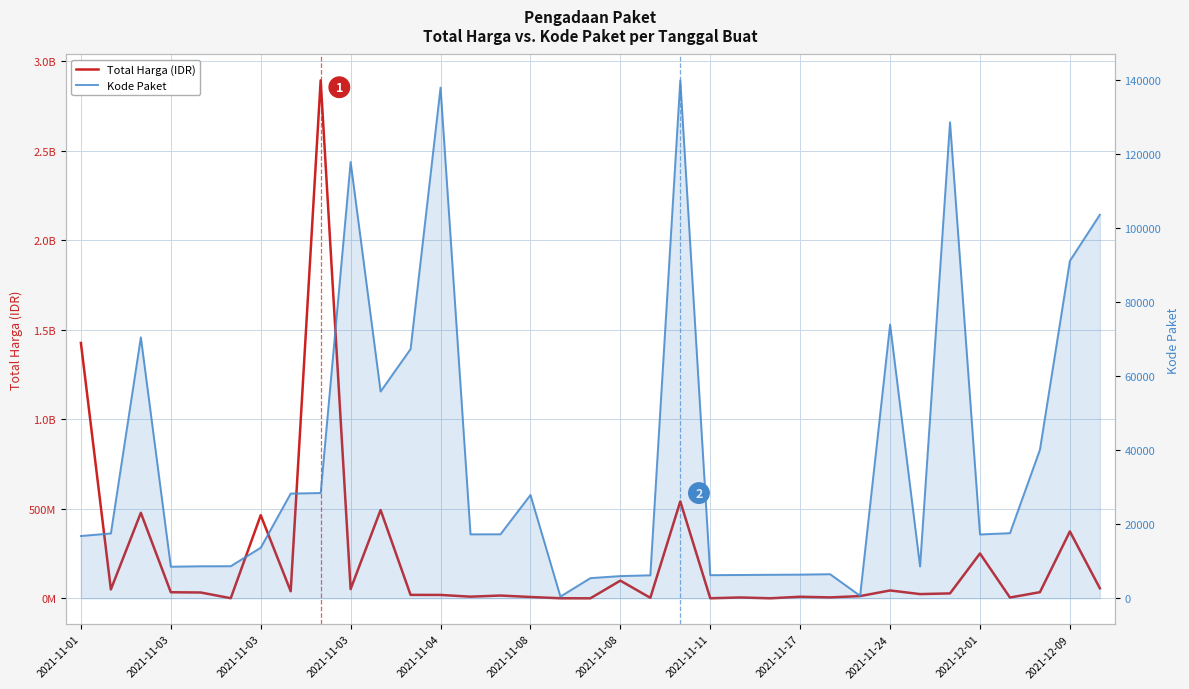

Where is Kode Paket nearest to the value 70140?

2021-11-03